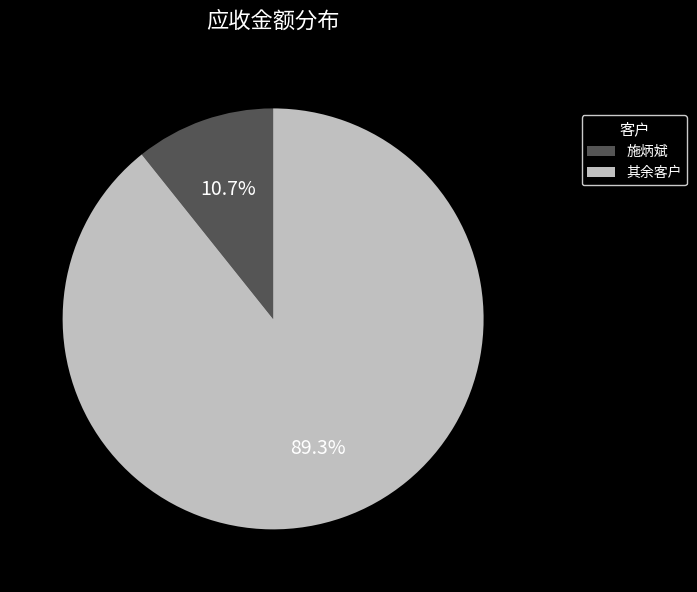

What percentage is NOT represented by 其余客户?

10.7%